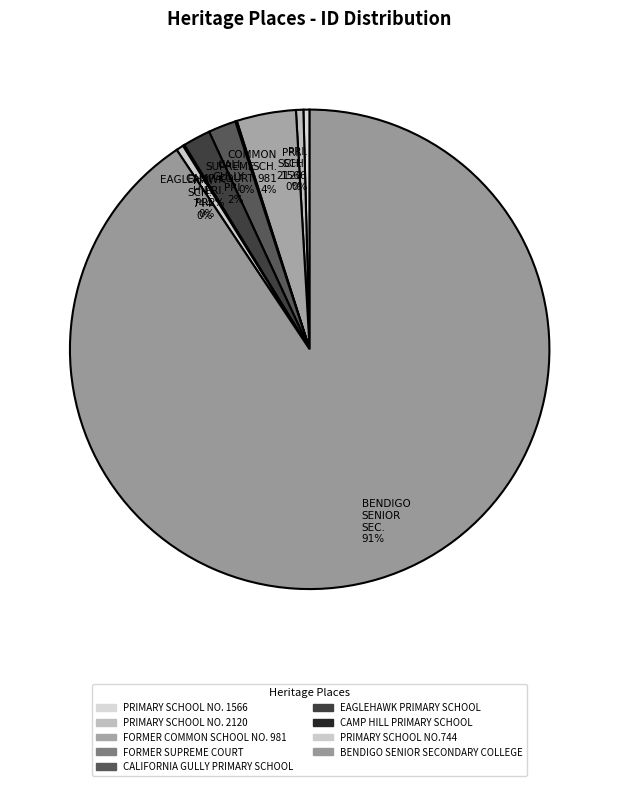

To the nearest percent, what is the combined percentage of PRIMARY SCHOOL NO.744 and BENDIGO SENIOR SECONDARY COLLEGE?

91%